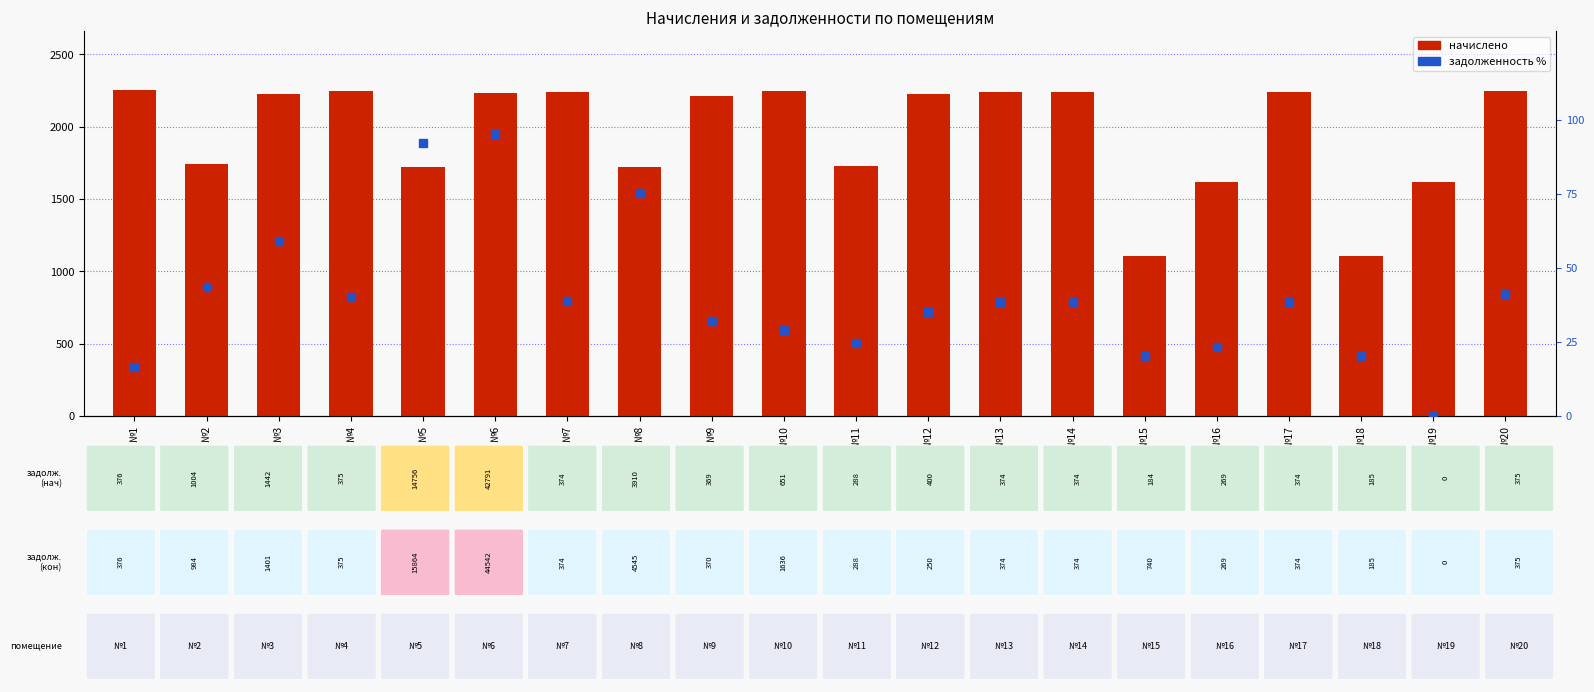

Which series has the widest spread of Y values?

начислено